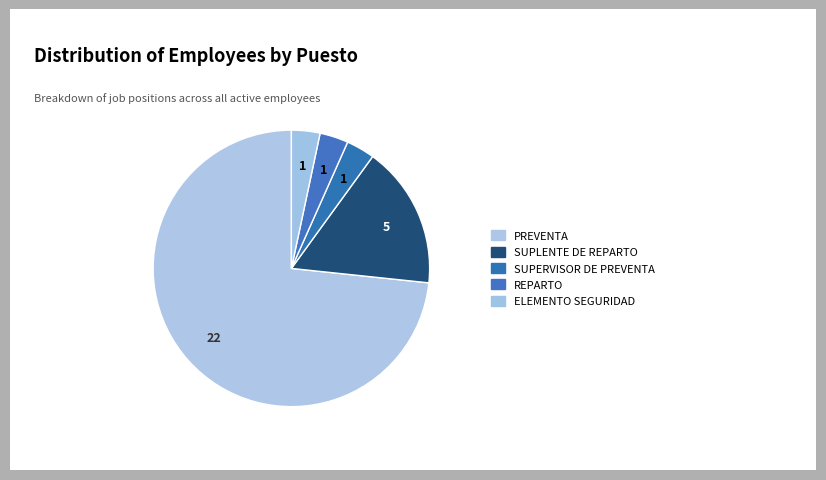

What is the largest slice in the pie chart?

PREVENTA